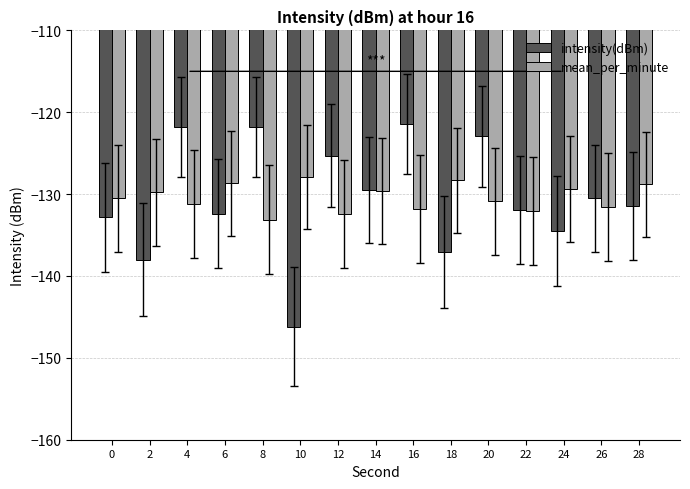

Rank the series at 20 from highest to lowest value.

intensity(dBm), mean_per_minute